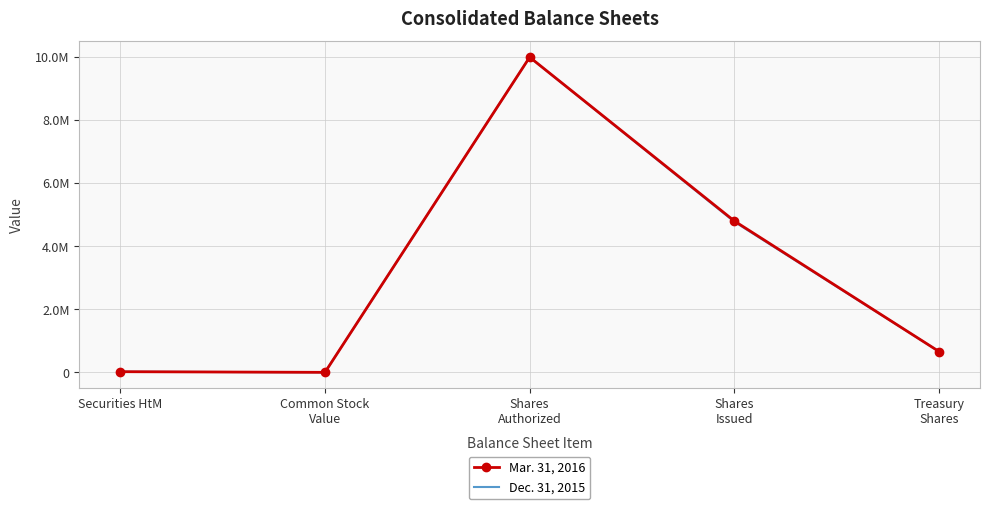

What are all the series names shown in the legend?

Mar. 31, 2016, Dec. 31, 2015